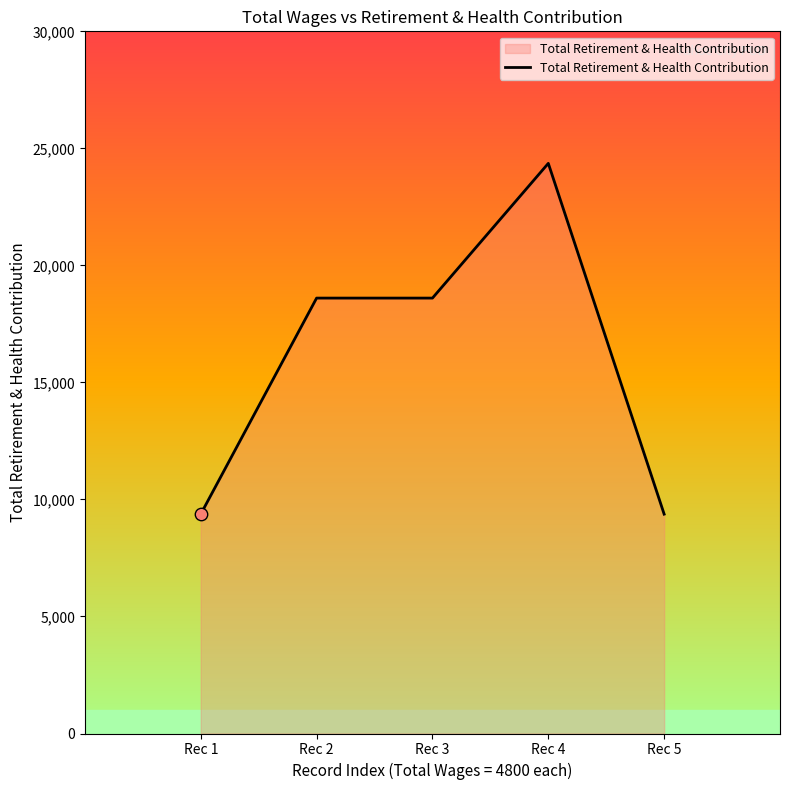

What is the change in value from Rec 3 to Rec 4?

+5756